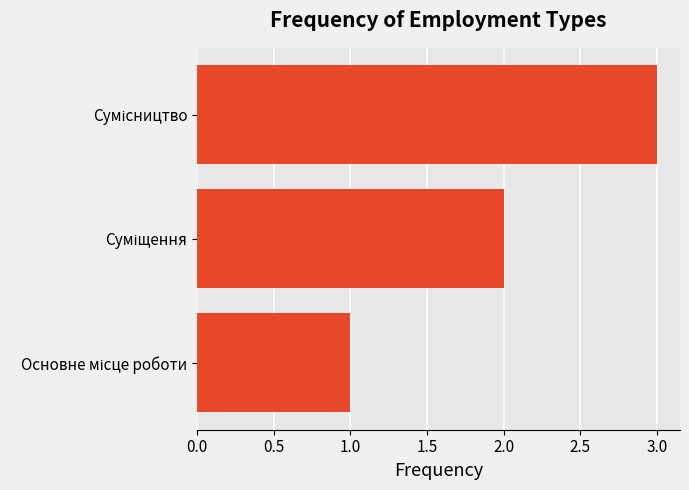

What is the sum of all values?

6